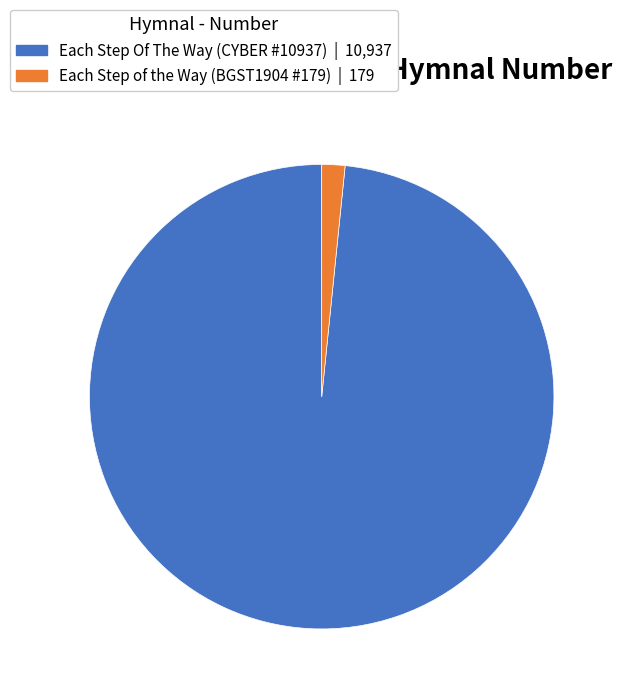

How many segments does this pie chart have?

2